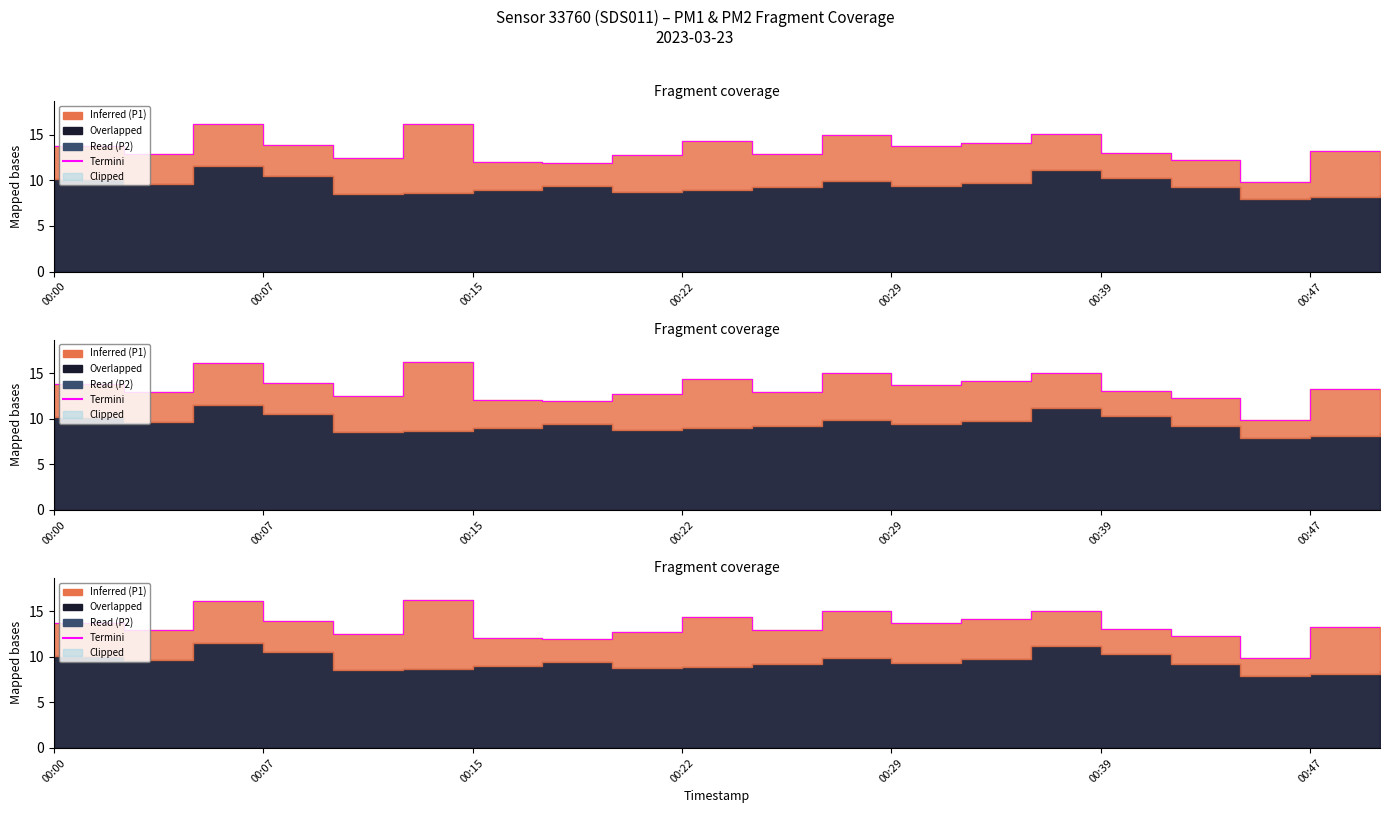

What is the change in value from 9 to 10?

-1.4